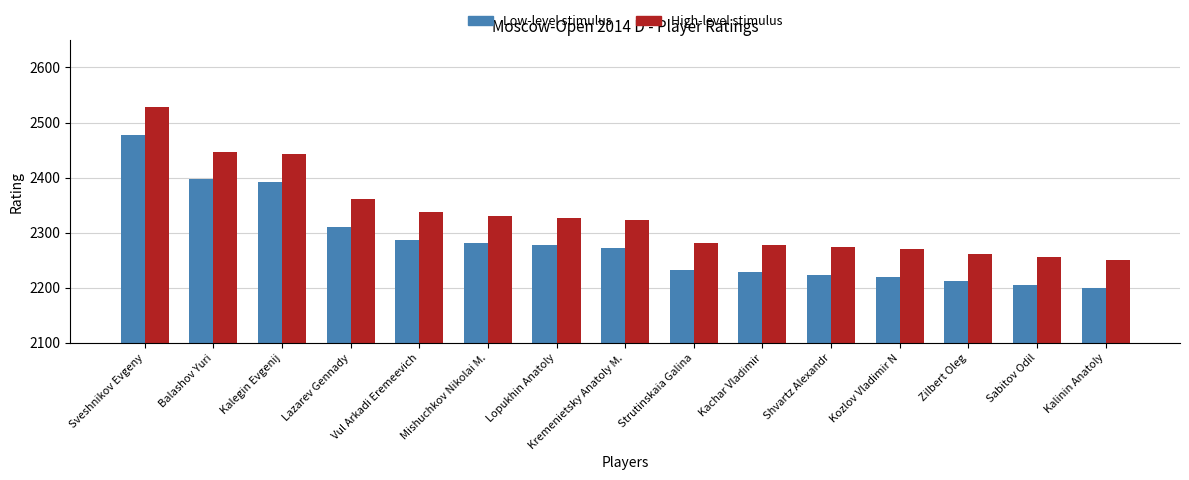

At which label does Low-level stimulus reach its peak?

Sveshnikov Evgeny